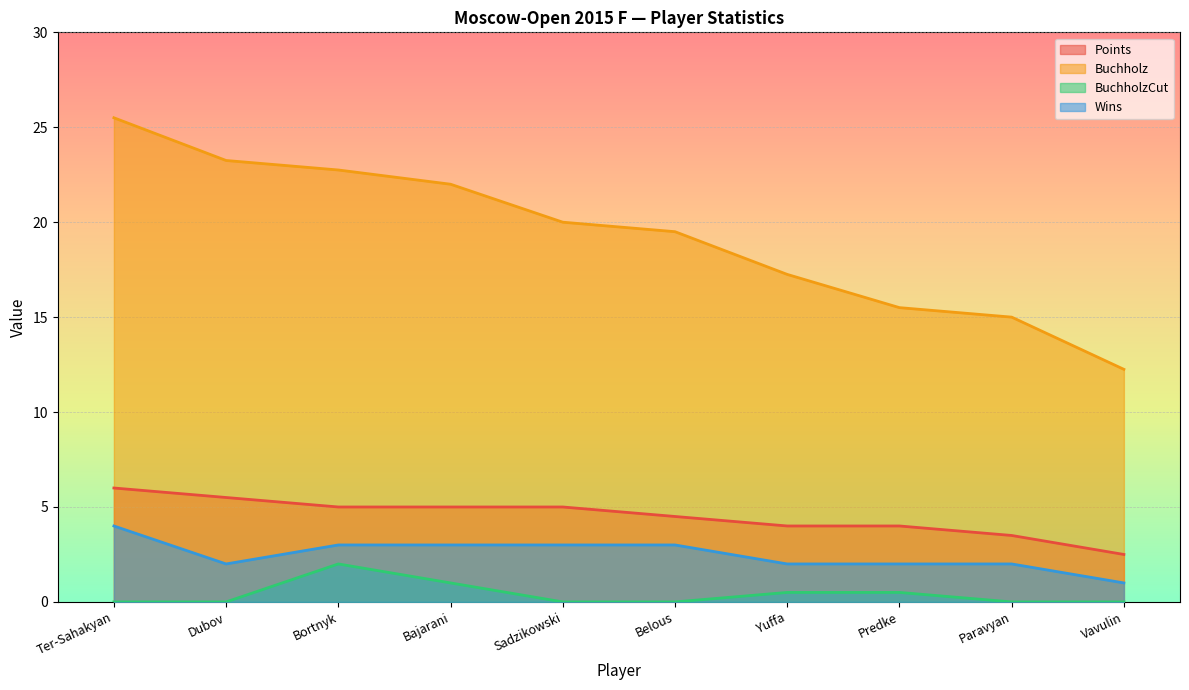

At which category is the sum across all series the highest?

Ter-Sahakyan